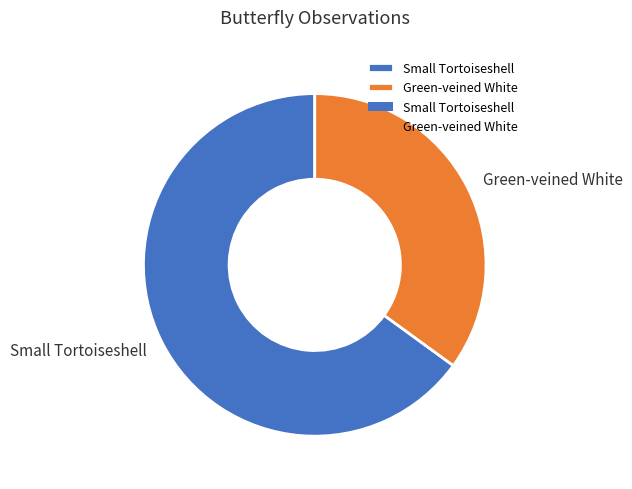

Do Green-veined White and Small Tortoiseshell together represent more than half of the pie?

Yes